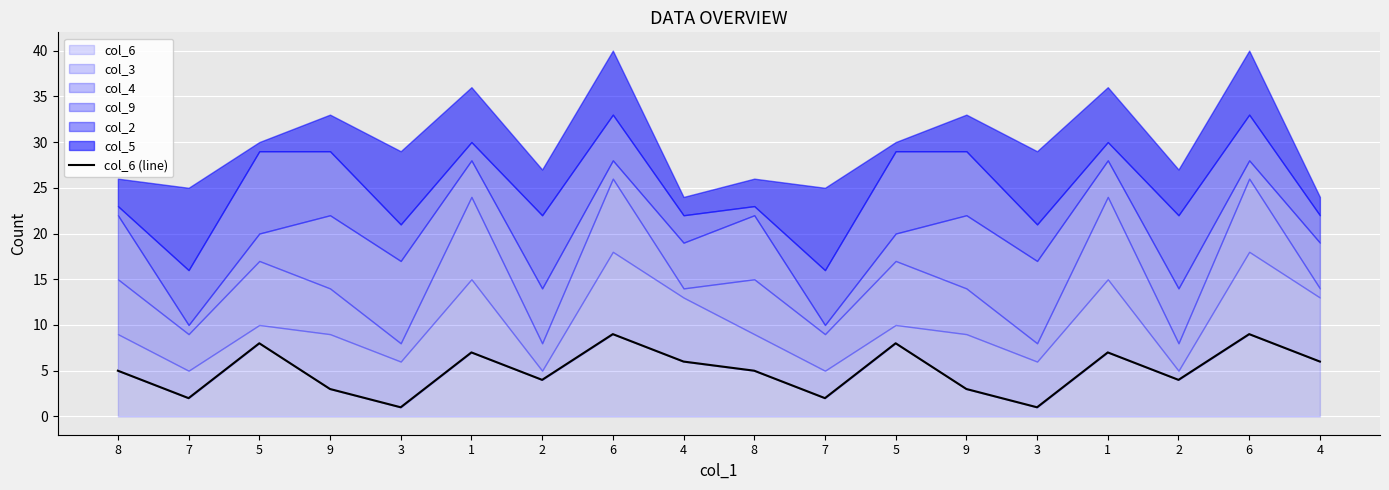

True or false: the data has more than 2 interior local peaks.

True